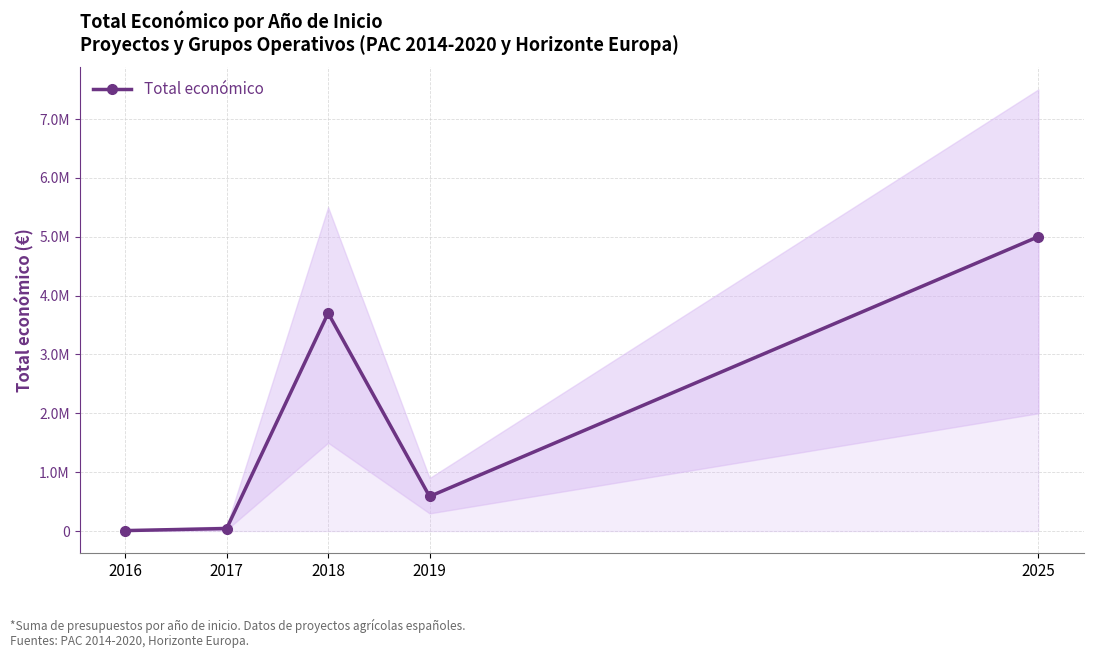

Which has a higher value, 2017 or 2018?

2018